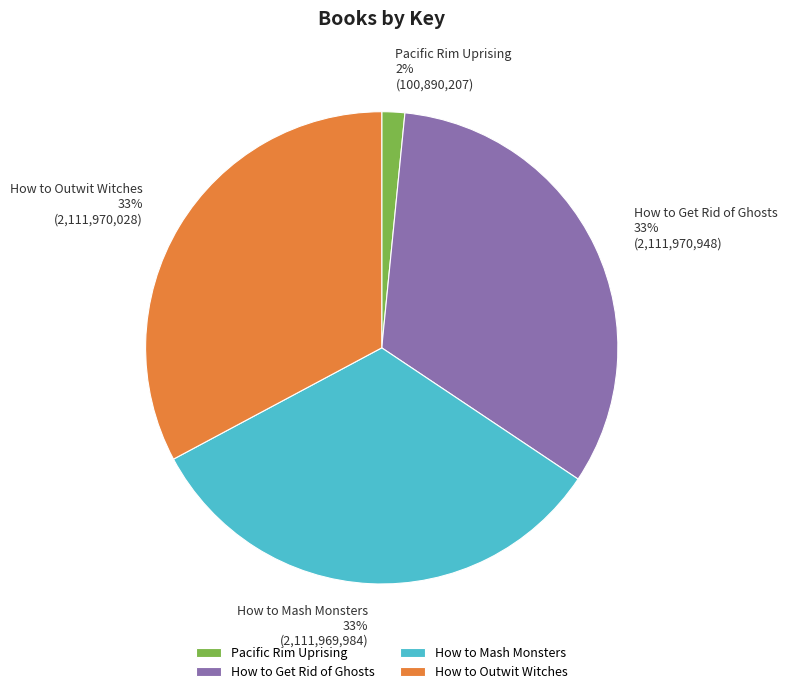

Combined, do Pacific Rim Uprising and How to Mash Monsters account for over 50%?

No